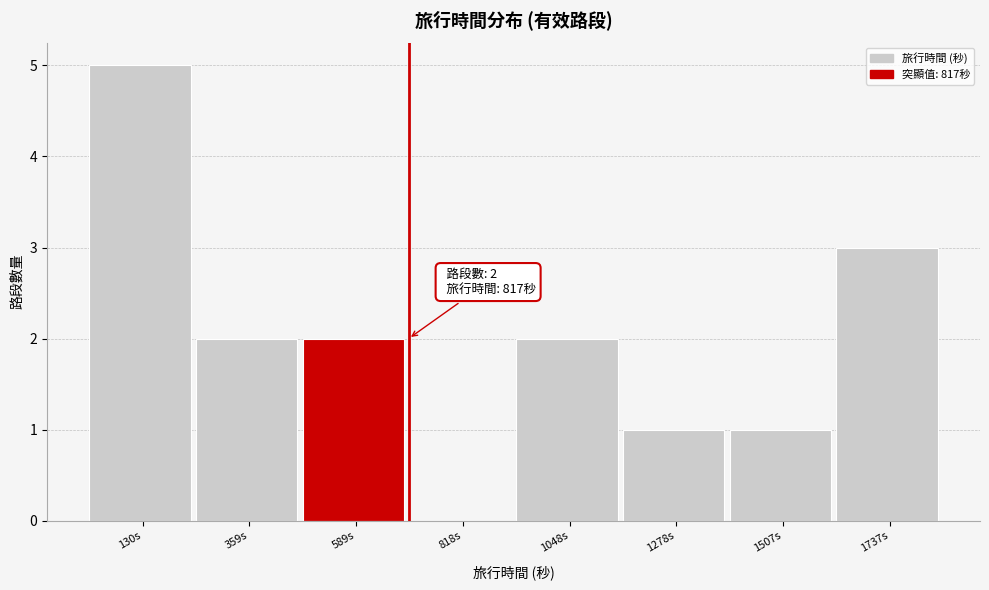

Reading left to right, list all the values displayed in this chart.

130s=5	359s=2	589s=2	818s=0	1048s=2	1278s=1	1507s=1	1737s=3